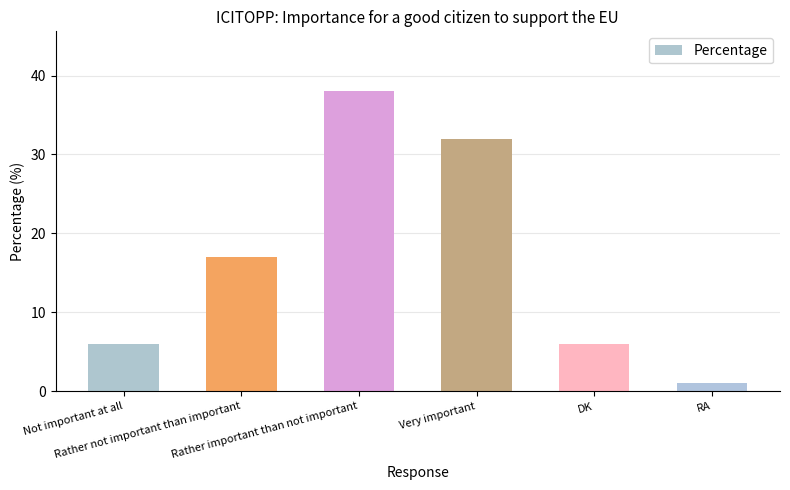

What is the change in value from Rather not important than important to Very important?

+15